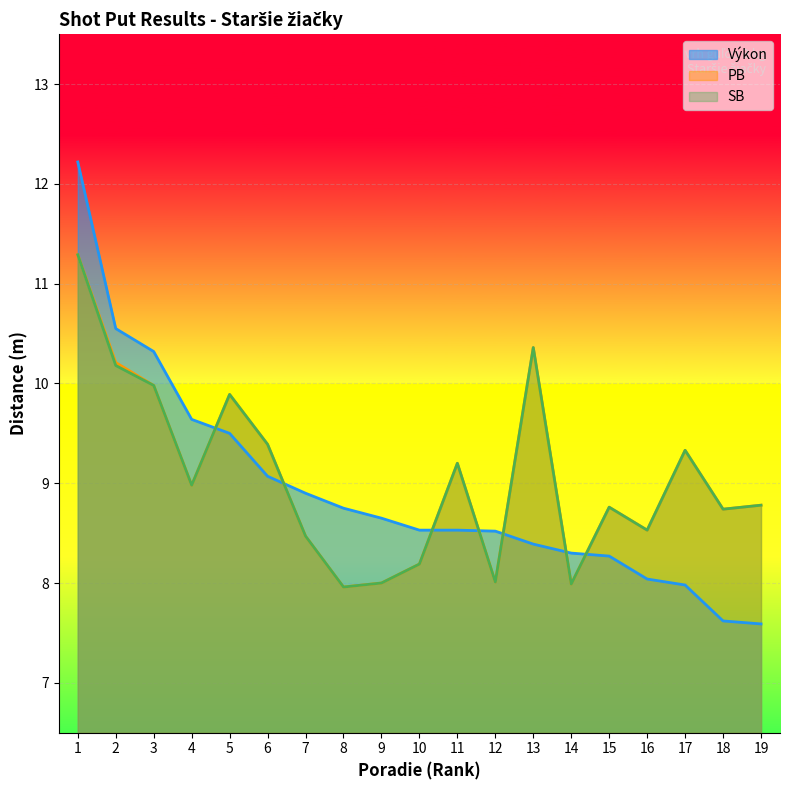

What is the average value of the Výkon series?

8.9